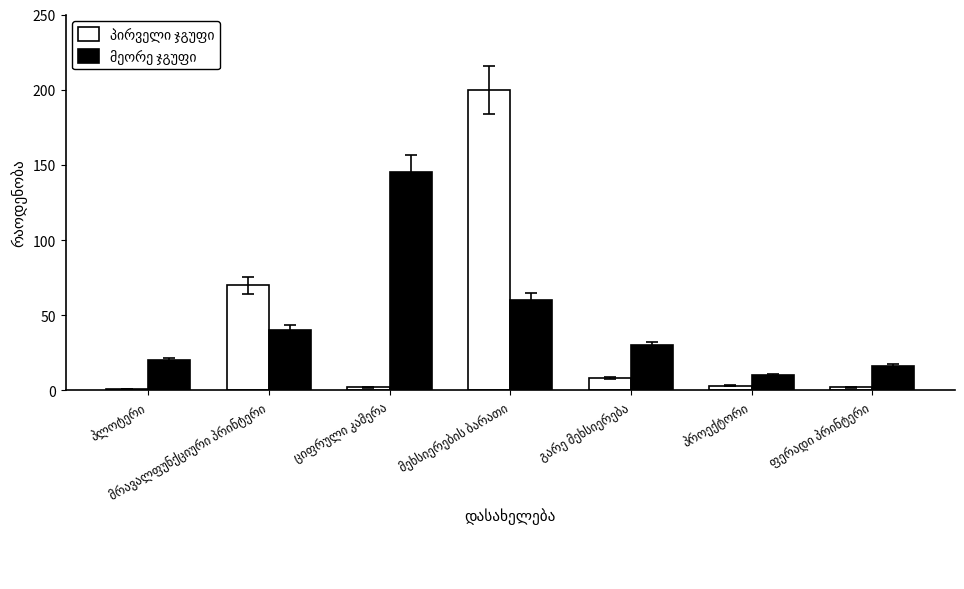

What is the maximum value shown in the chart?

200